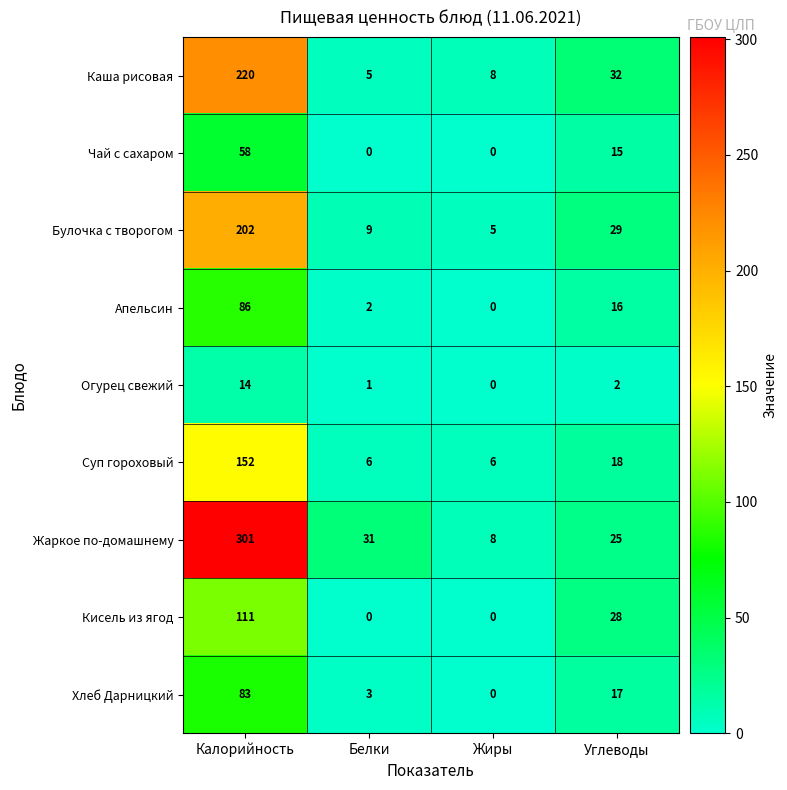

Rank the series by their maximum value, from lowest to highest.

Огурец свежий, Чай с сахаром, Хлеб Дарницкий, Апельсин, Кисель из ягод, Суп гороховый, Булочка с творогом, Каша рисовая, Жаркое по-домашнему